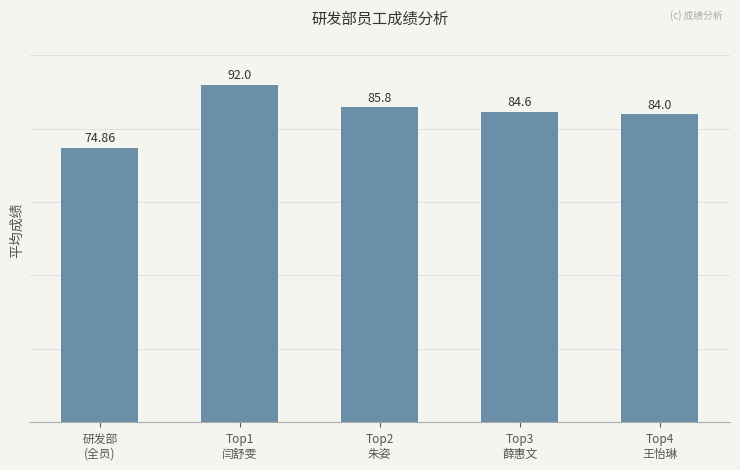

Reading left to right, list all the values displayed in this chart.

研发部
(全员)=74.9	Top1
闫舒雯=92.0	Top2
朱姿=85.8	Top3
薛惠文=84.6	Top4
王怡琳=84.0